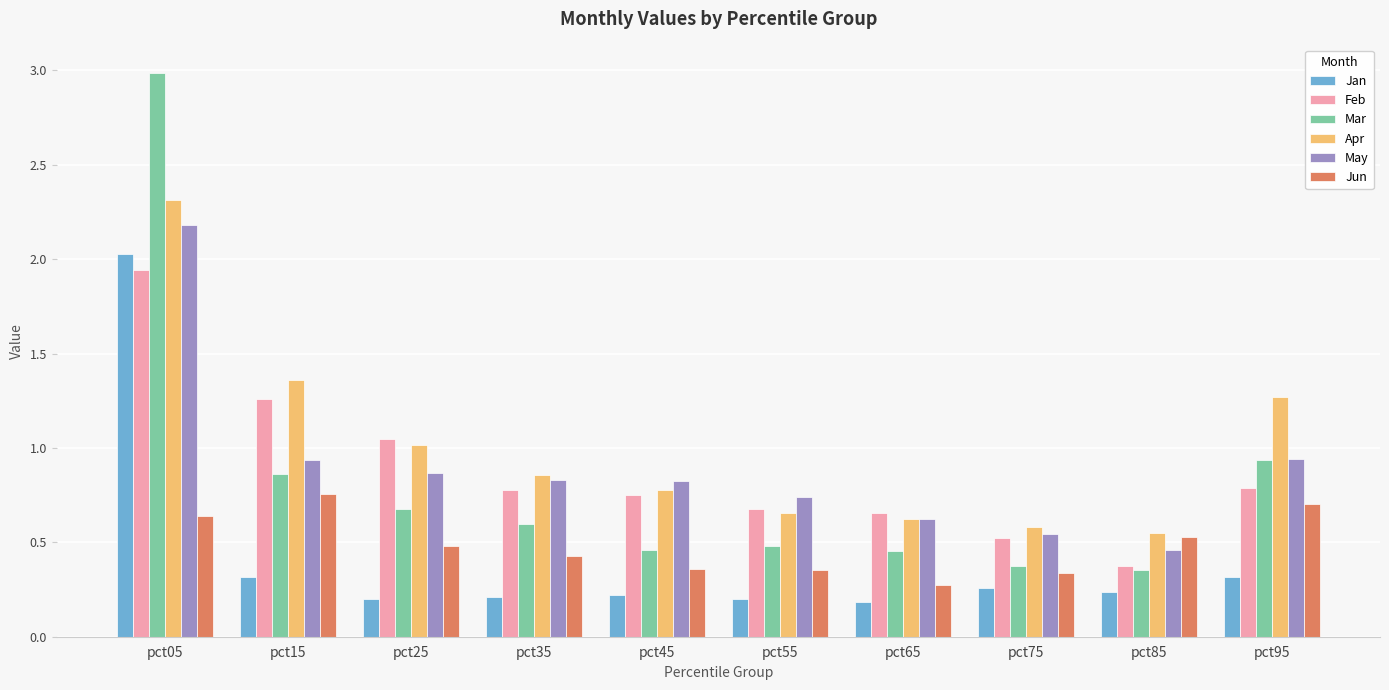

Is the value of May at pct35 greater than the value of Jun at pct85?

Yes